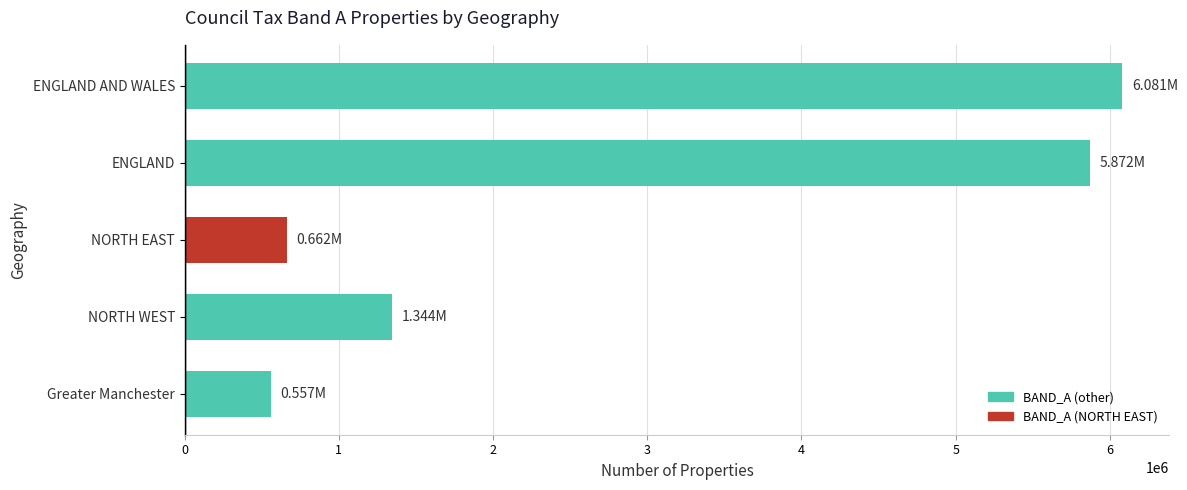

Between Greater Manchester and ENGLAND AND WALES, which is larger?

ENGLAND AND WALES